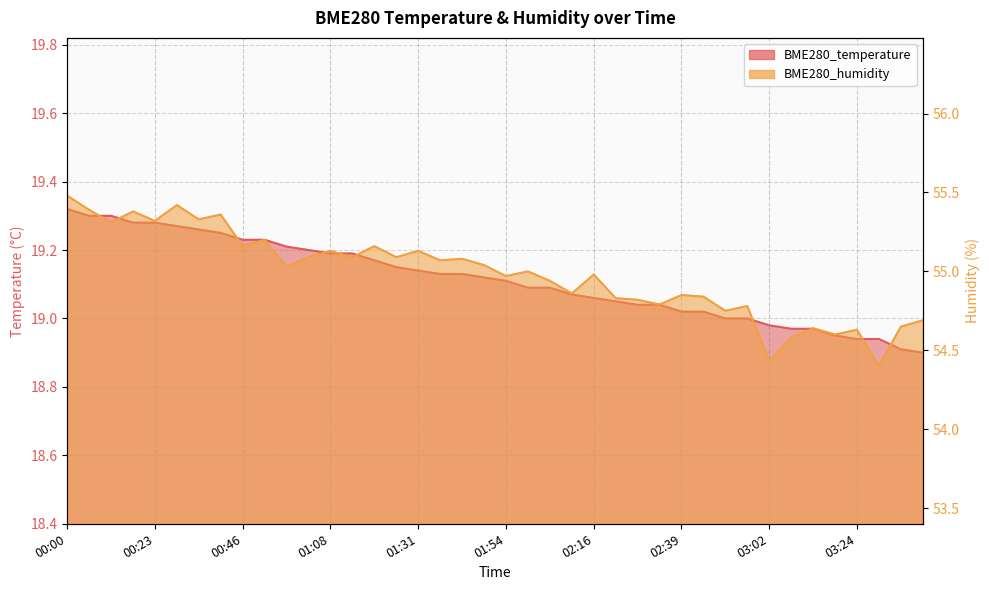

Which category has the lowest value across all series?

03:41